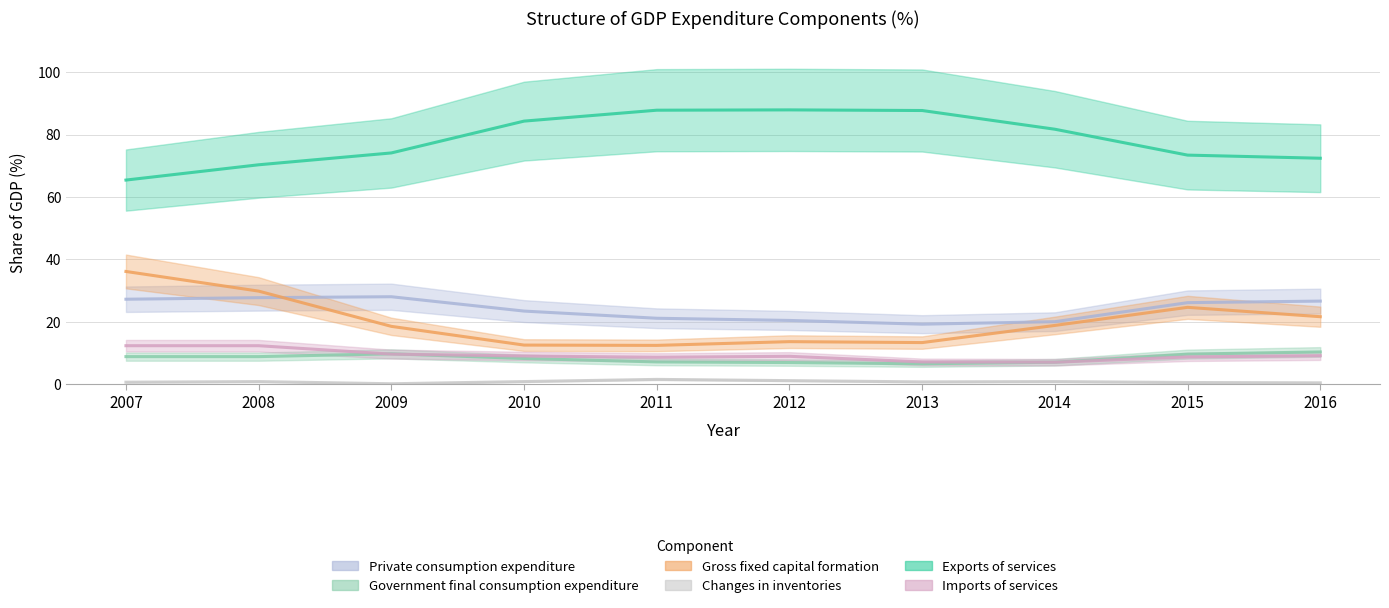

List the series in order of their peak value, lowest first.

Changes in inventories, Government final consumption expenditure, Imports of services, Private consumption expenditure, Gross fixed capital formation, Exports of services